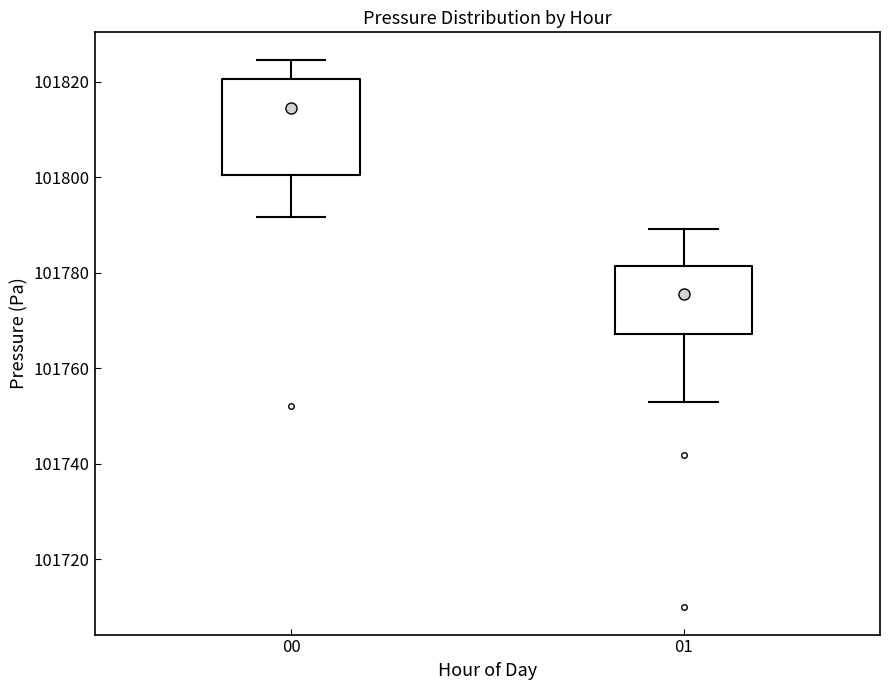

Where does the upper whisker of the box at x = 01 end on the y-axis? The values are not printed on the chart, so give them approximately, as read against the axis.

101790